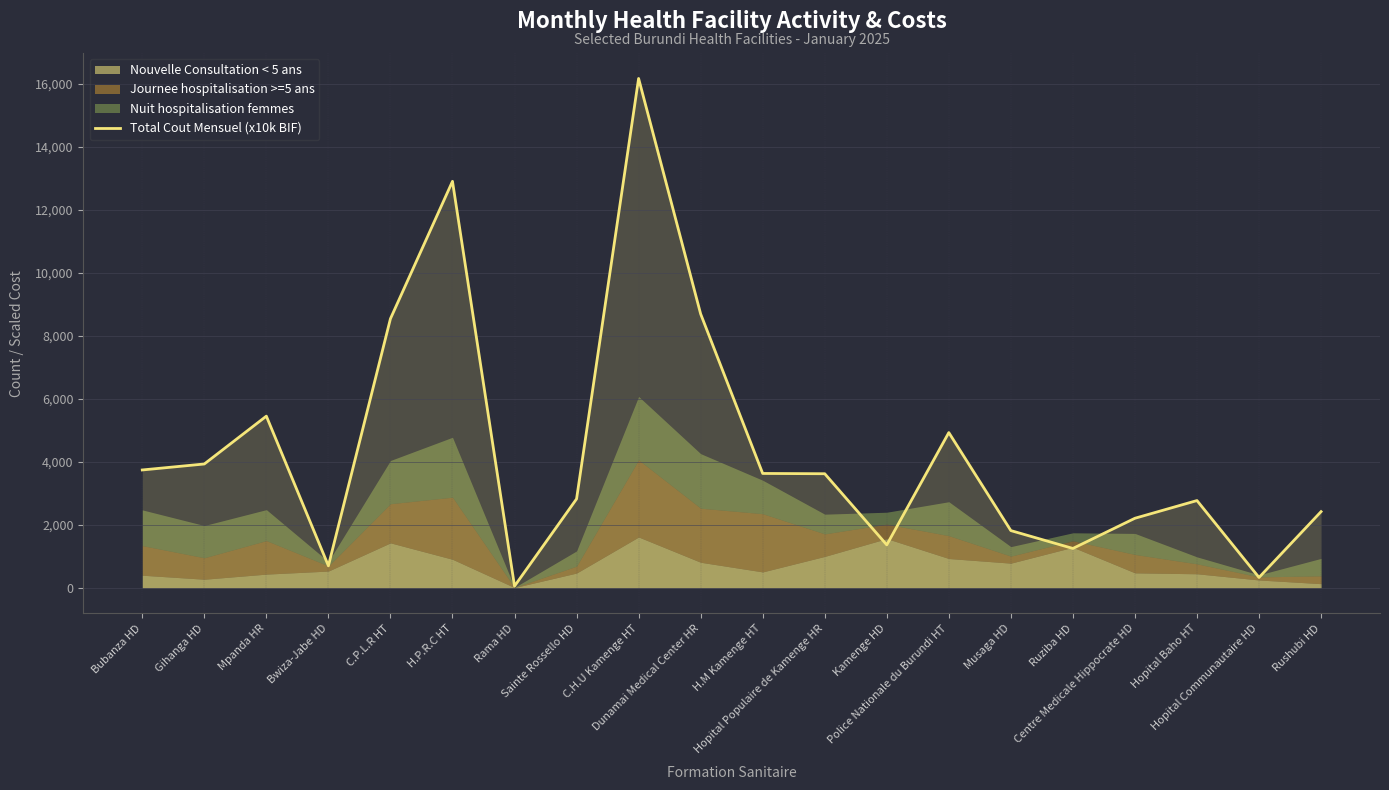

What value does the data have at Ruziba HD?

1249.1